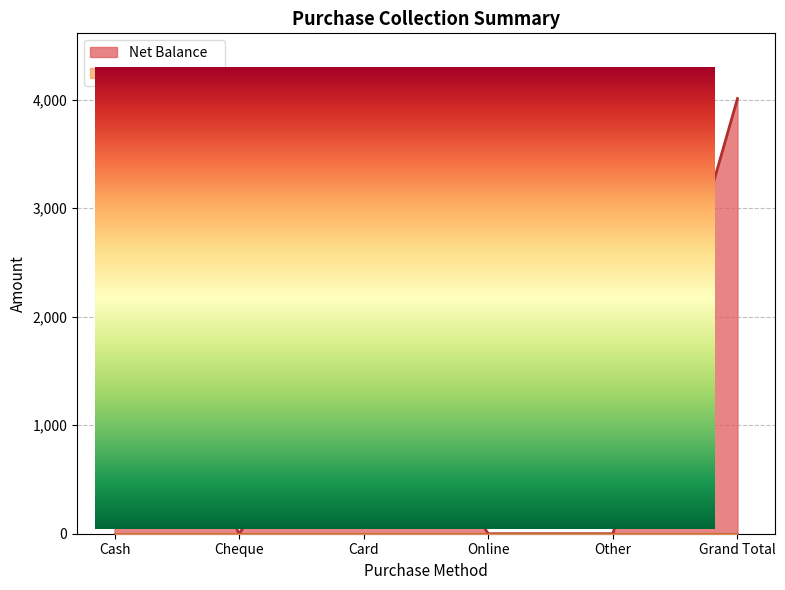

True or false: there are more than 1 points higher than both neighbors.

False